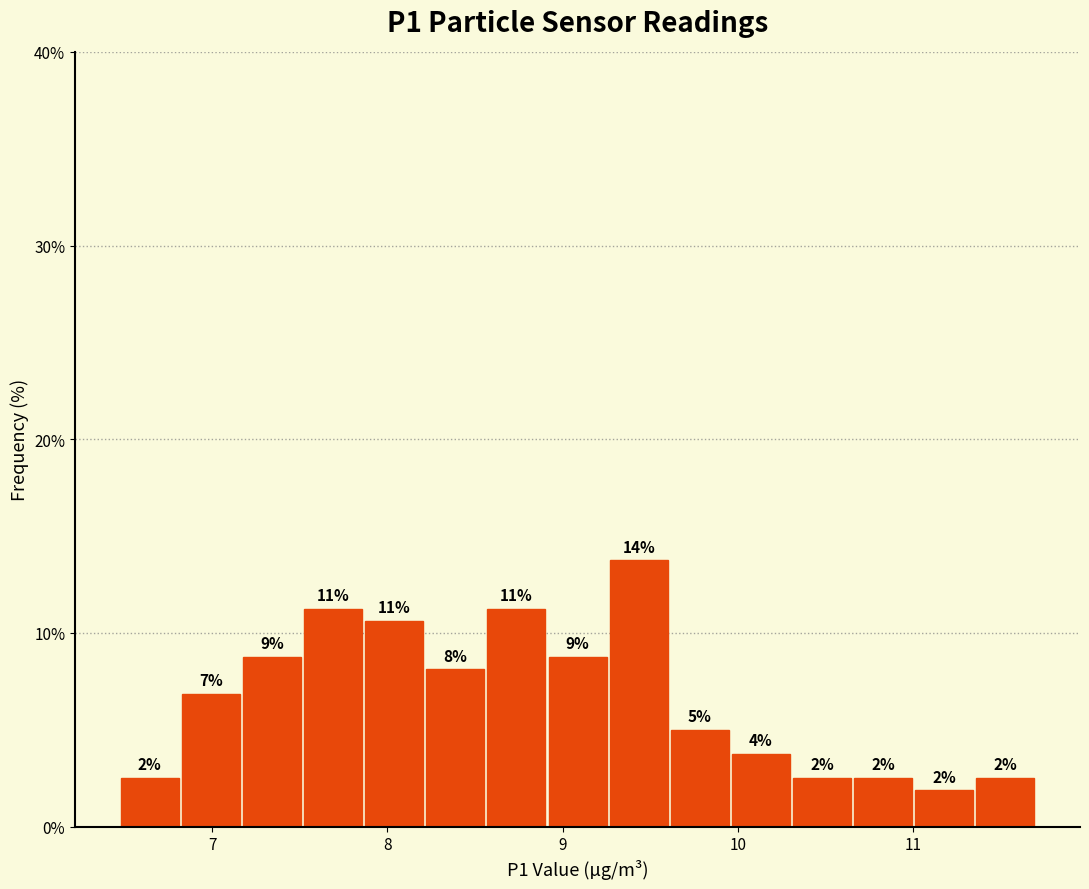

Around what value on the x-axis is the tallest bar? Give the approximate position of its centre, as read against the axis.

9.4